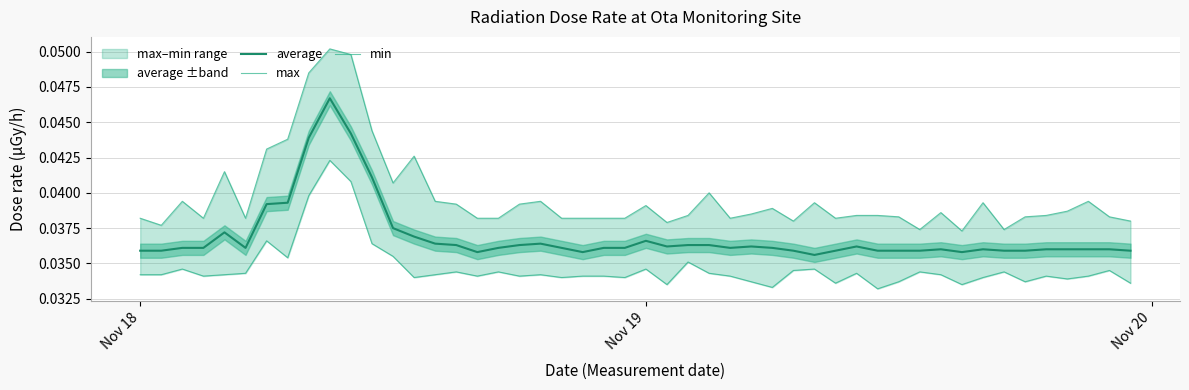

What is the total value across all series at 2017-11-18?

0.1